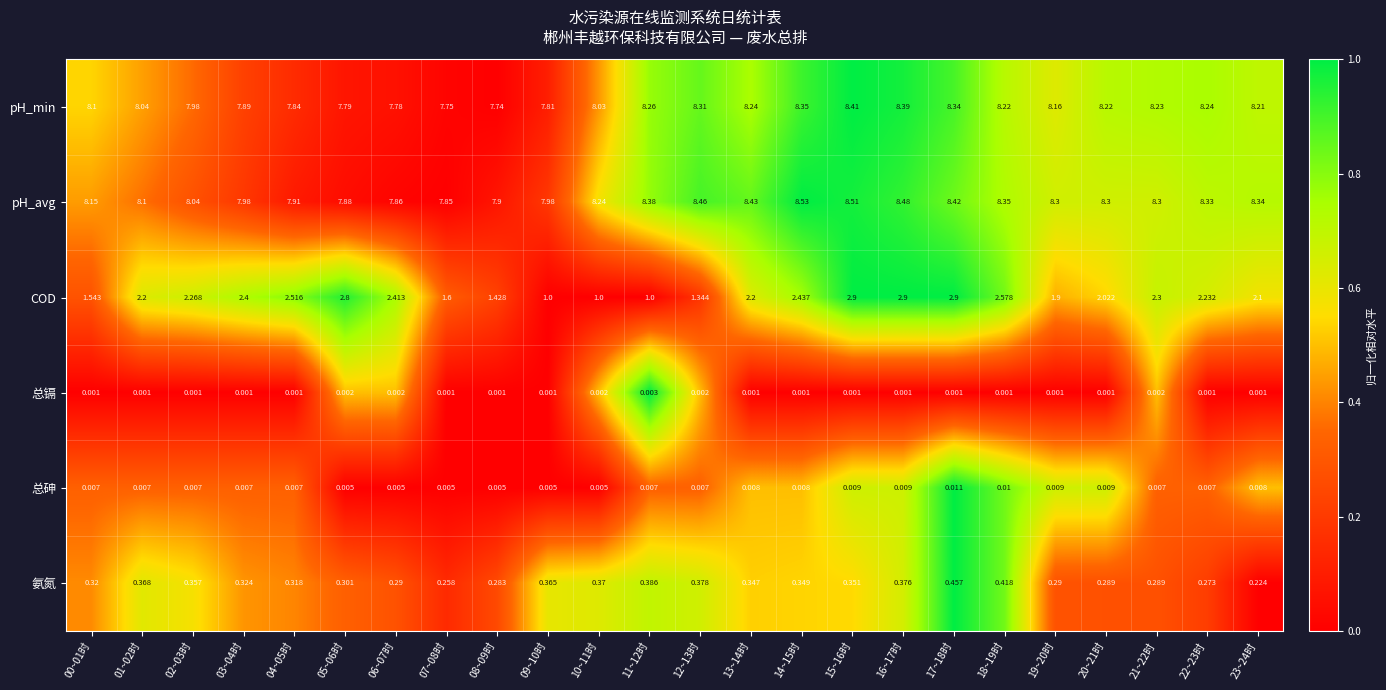

Is the value of COD at 06~07时 greater than the value of 总砷 at 23~24时?

Yes